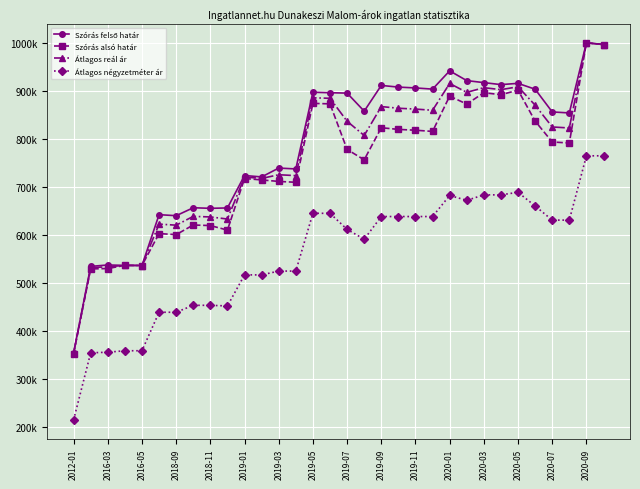

At which label does Átlagos négyzetméter ár reach its minimum?

2012-01